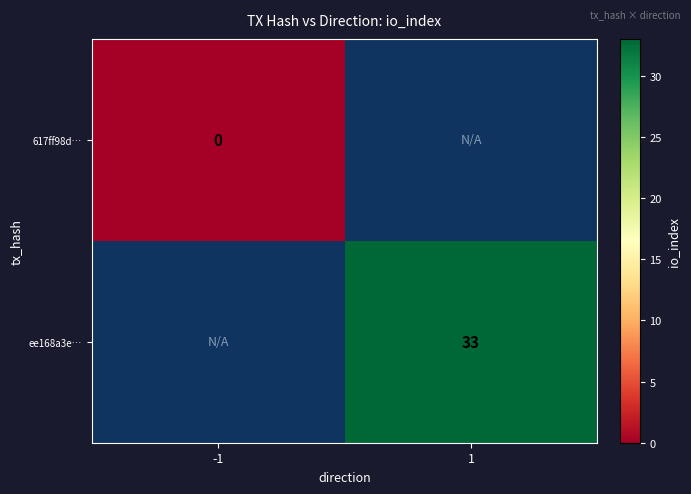

Is it true that ee168a3e… equals 33 at 1?

True